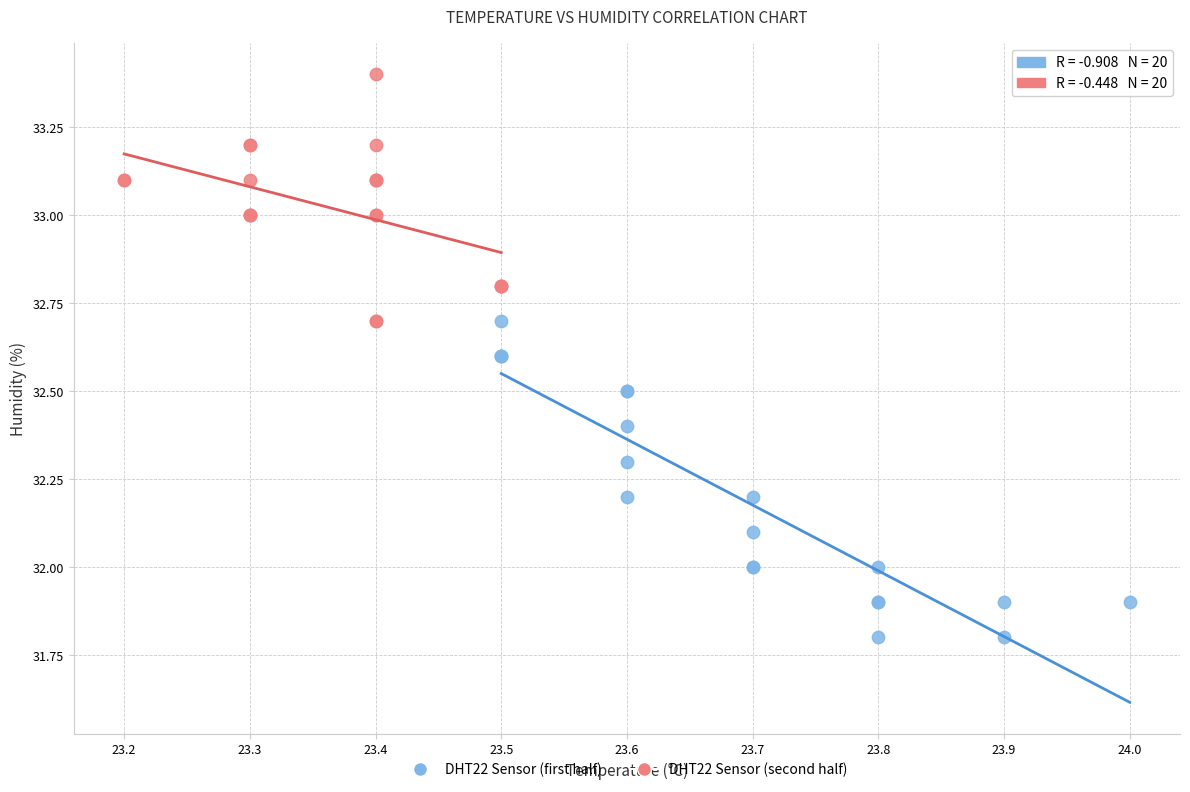

Which series contains the highest Y value?

DHT22 Sensor (second half)